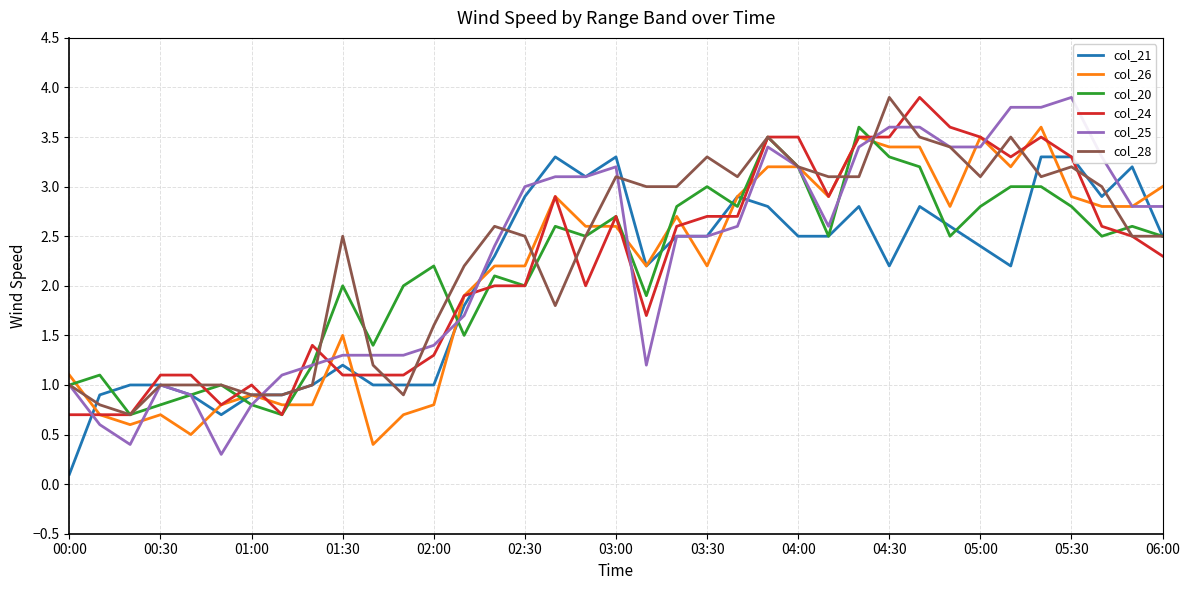

What is the lowest value of the col_25 series?

0.3